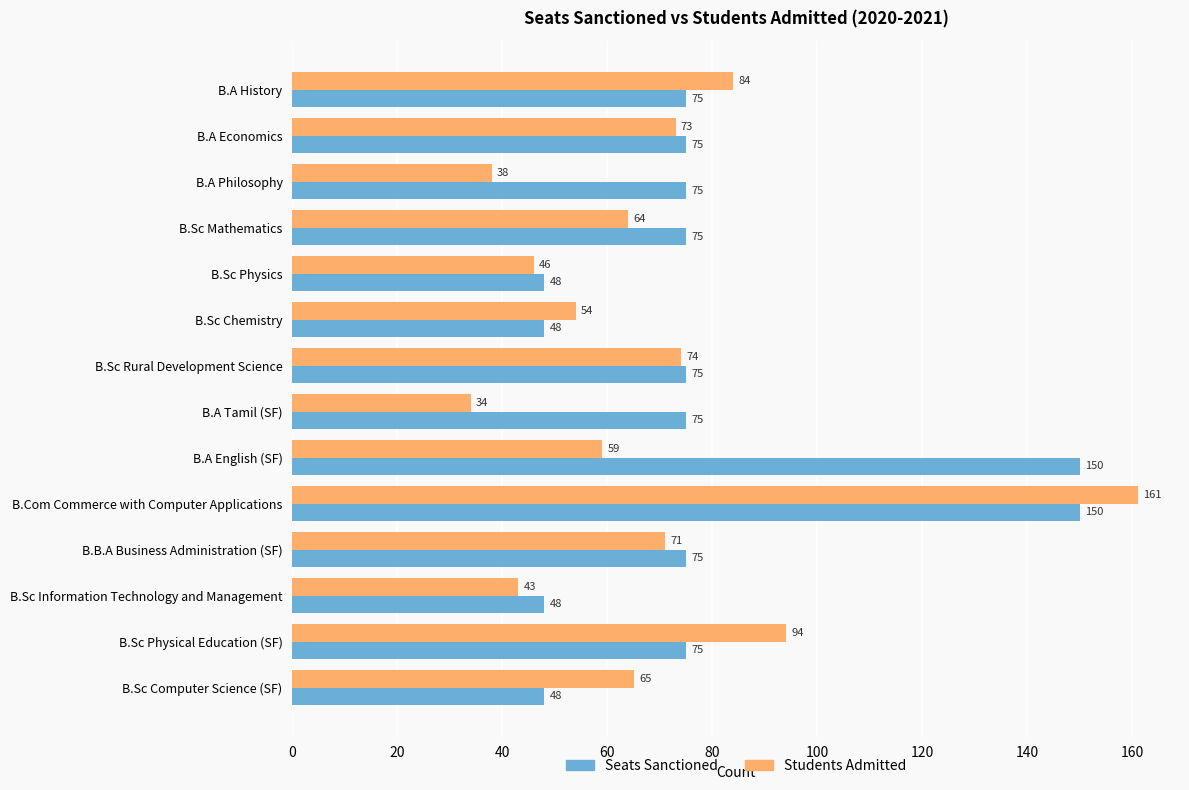

The value of Students Admitted at B.Sc Computer Science (SF) is 102. True or false?

False